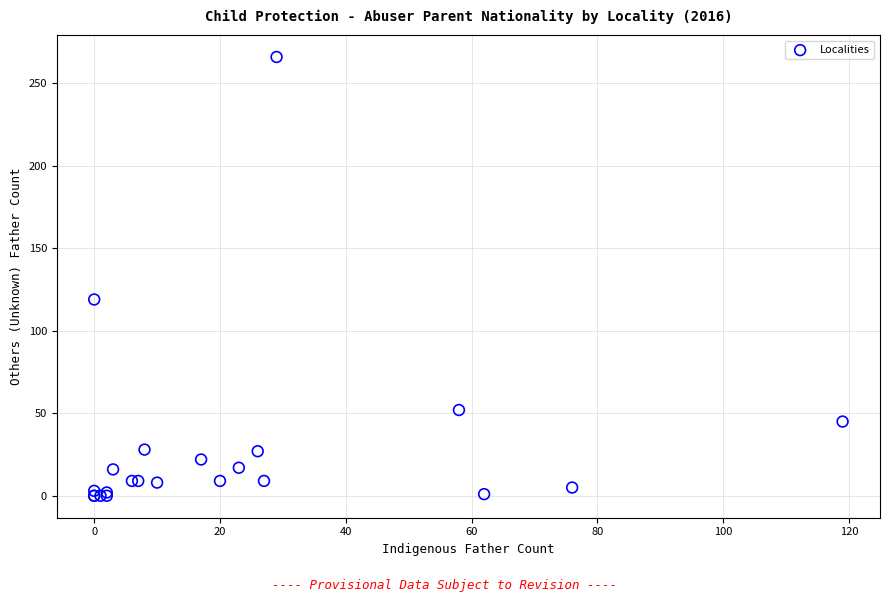

What Y value in the scatter plot is closest to 133?

119